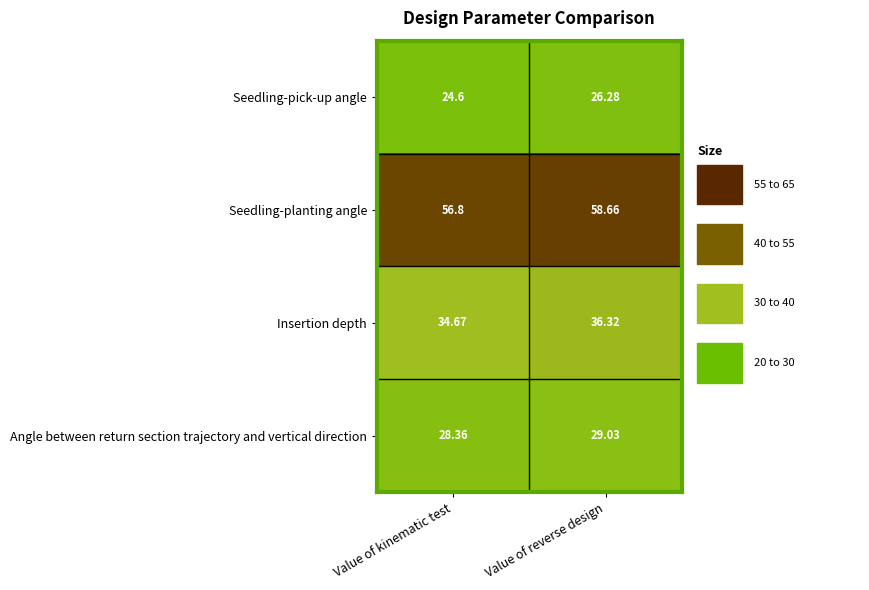

Which category has the lowest value in the Angle between return section trajectory and vertical direction series?

Value of kinematic test